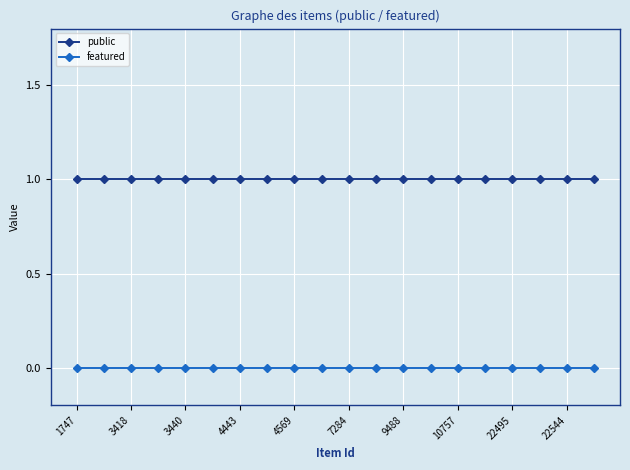

What is the value of the public point at the 10th from the left?

1